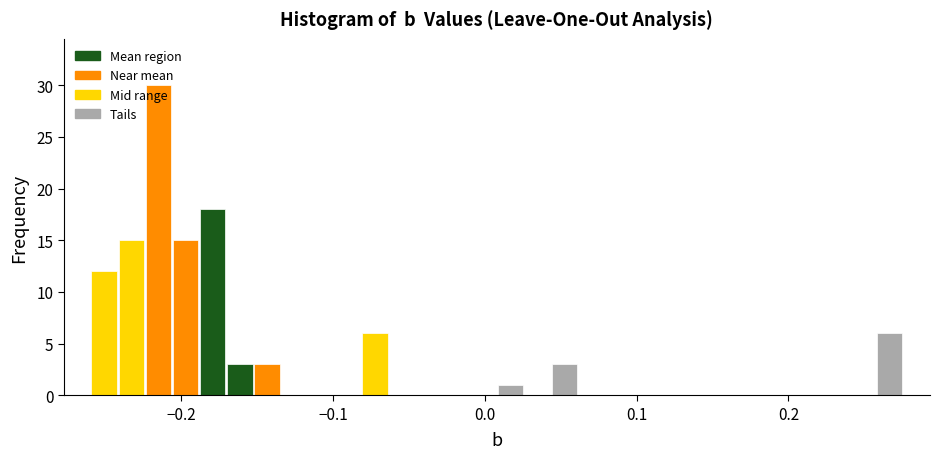

Read against the x-axis, roughly where is the centre of the tallest bar?

-0.22